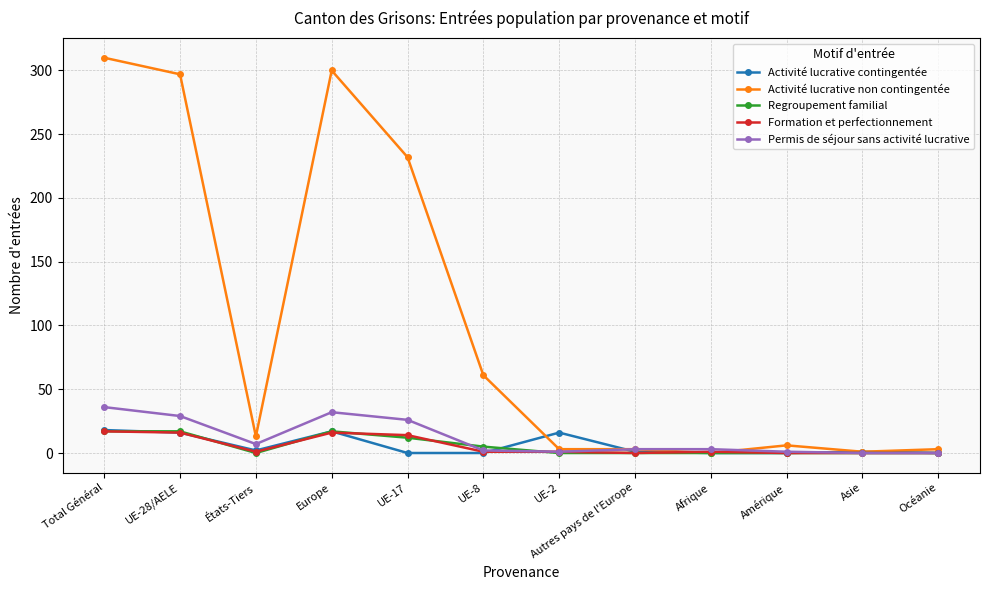

Is it true that Regroupement familial equals 0 at UE-2?

True